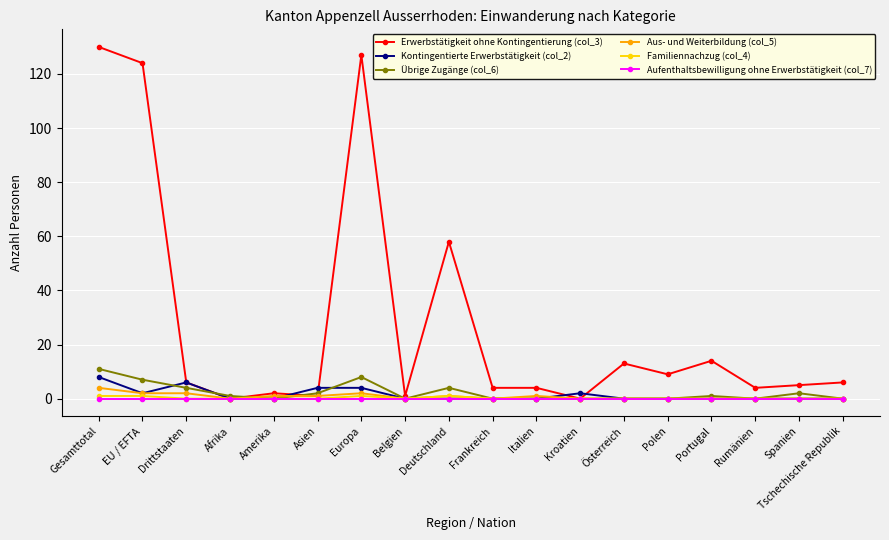

What is the label of the 10th point from the left?

Frankreich